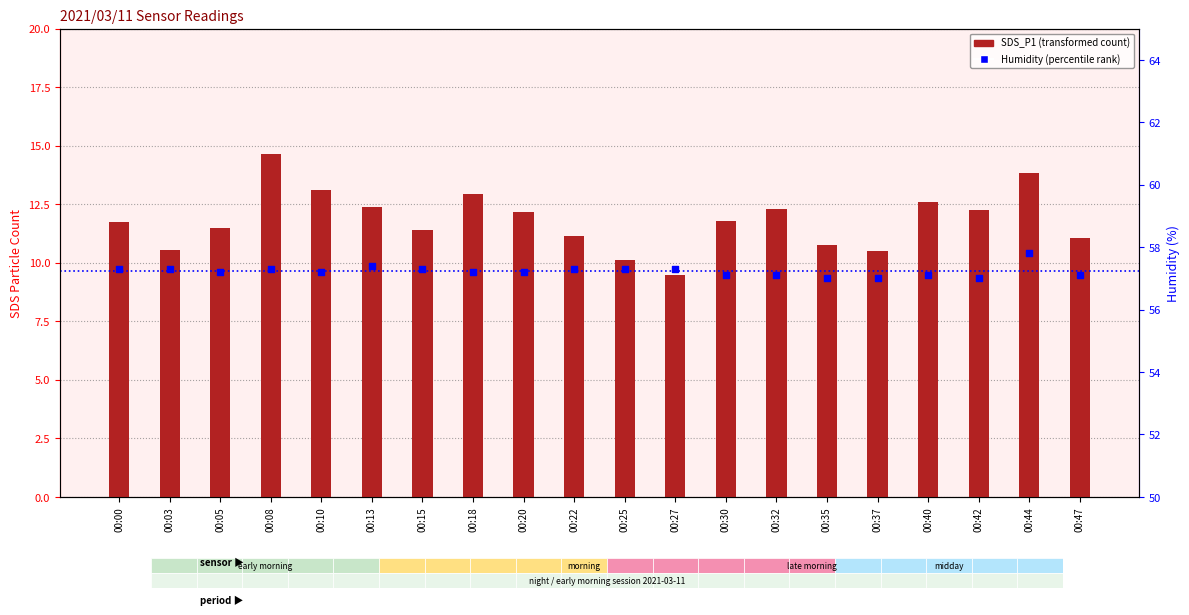

Which series has the largest total across all categories?

Humidity (percentile rank)